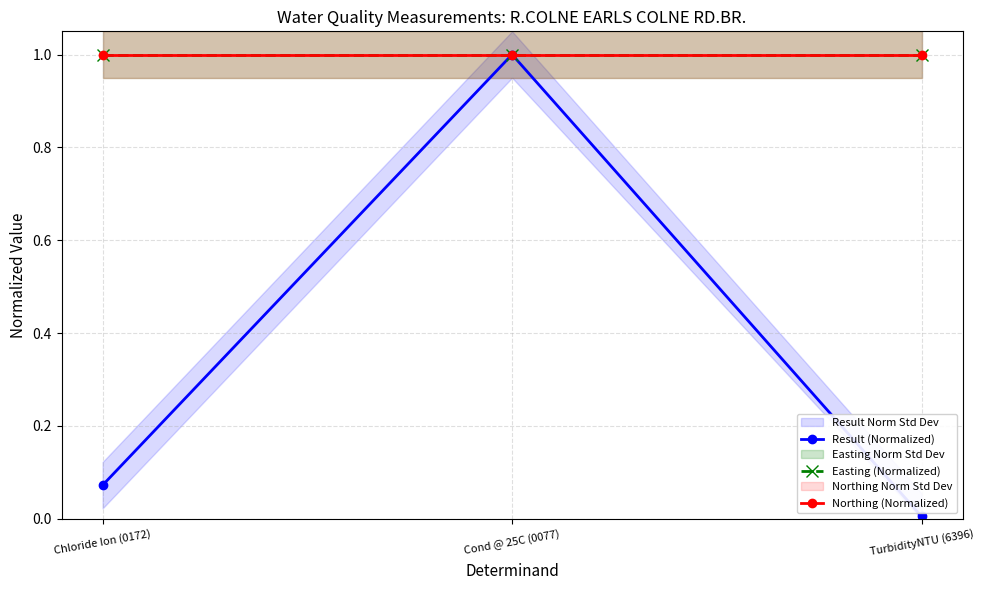

List the series in order of their peak value, lowest first.

Result (Normalized), Easting (Normalized), Northing (Normalized)